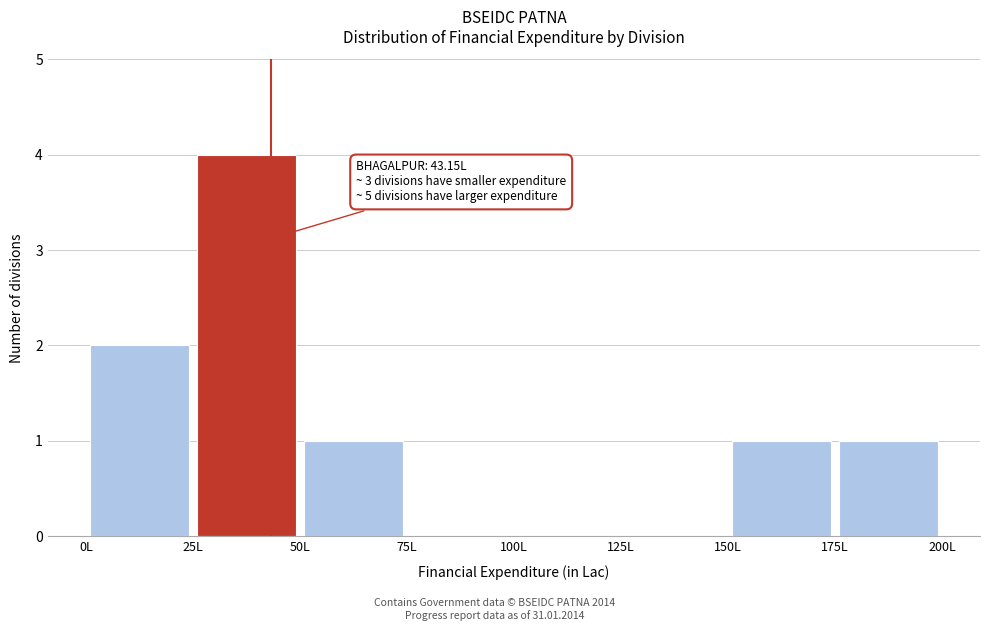

Over which range of the x-axis is the bar tallest?

25 to 50